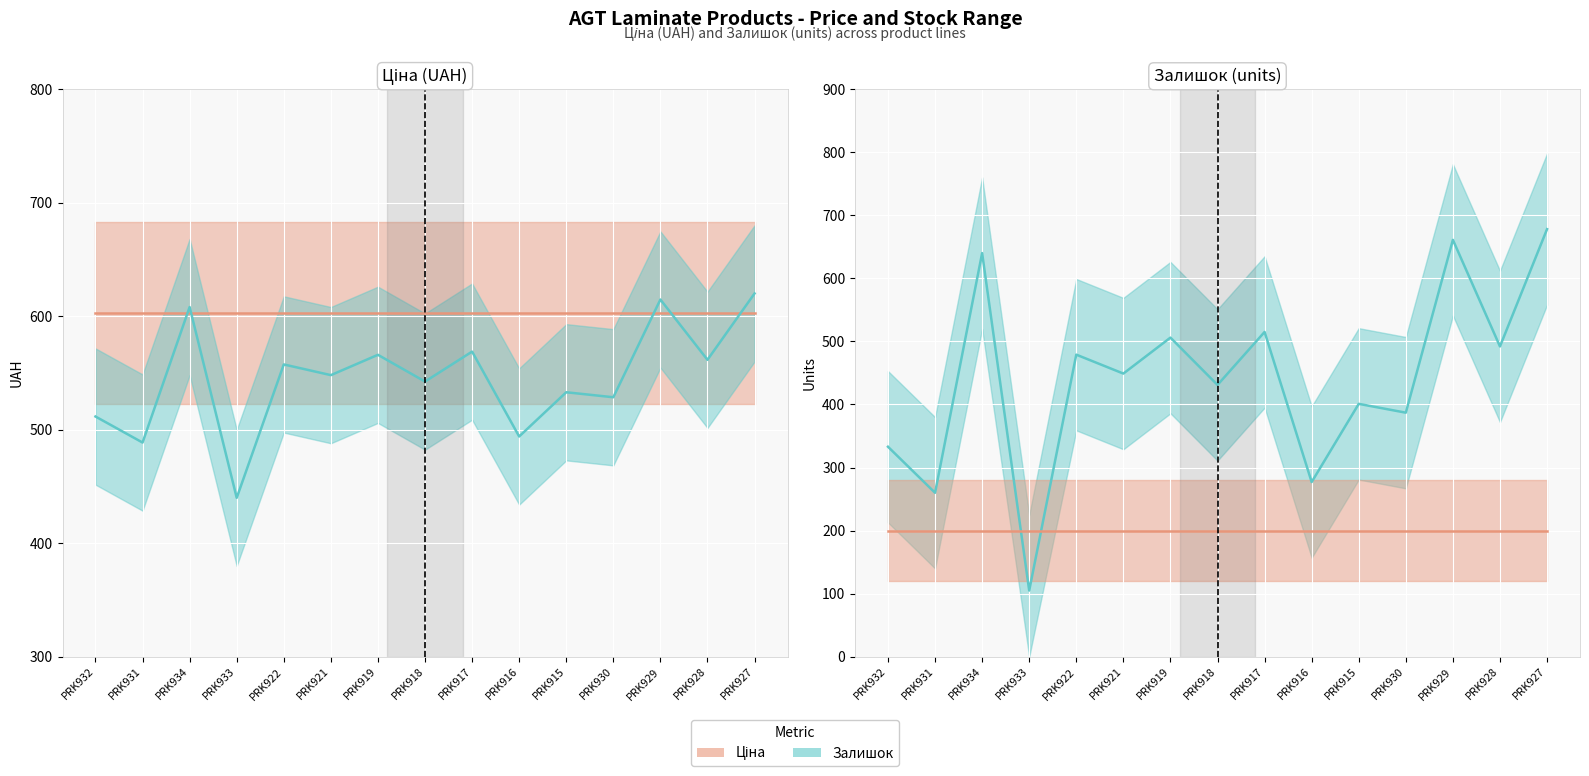

Is it true that Залишок equals 260.0 at PRK931?

True